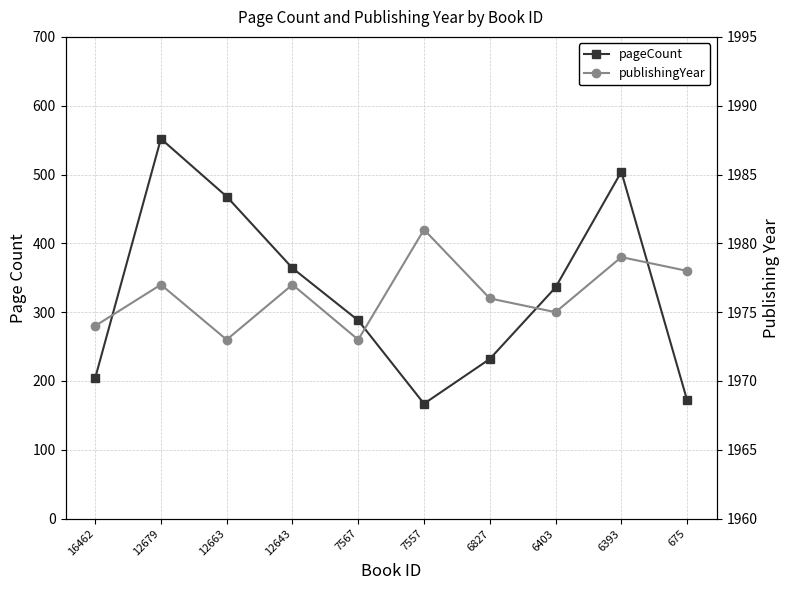

True or false: pageCount has more than 1 interior local peaks.

True